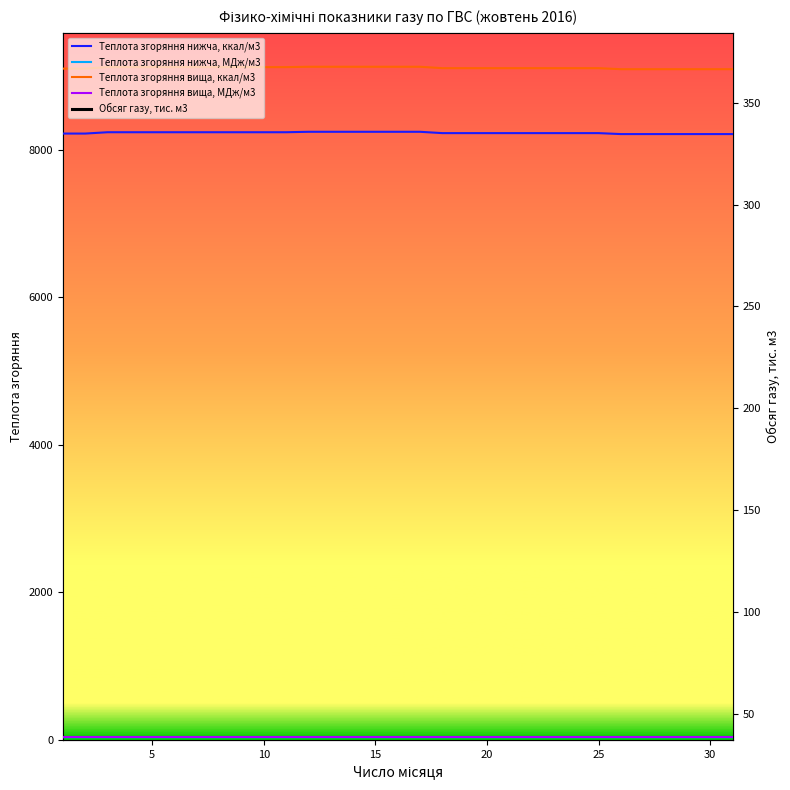

True or false: Теплота згоряння вища, МДж/м3 and Теплота згоряння нижча, ккал/м3 cross at least once.

False